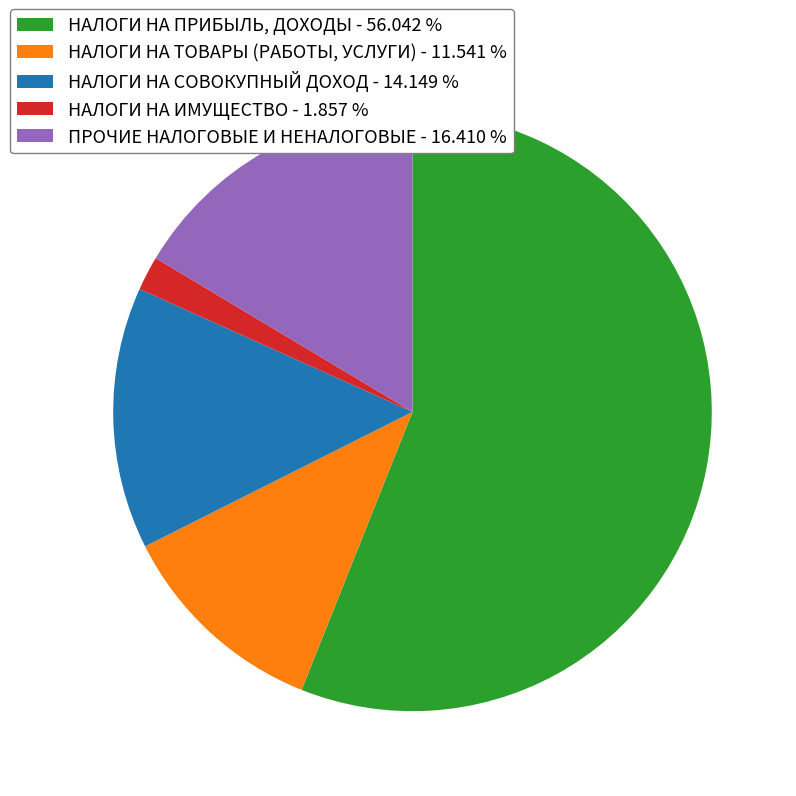

Which has a higher value, НАЛОГИ НА ТОВАРЫ (РАБОТЫ, УСЛУГИ) - 11.541 % or НАЛОГИ НА СОВОКУПНЫЙ ДОХОД - 14.149 %?

НАЛОГИ НА СОВОКУПНЫЙ ДОХОД - 14.149 %